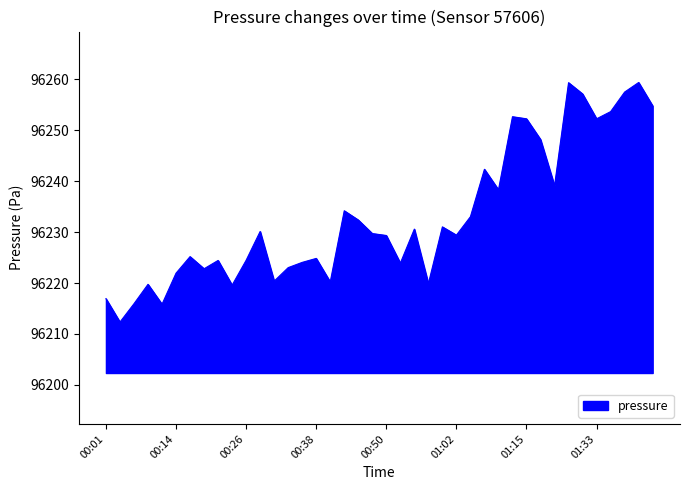

What is the difference between the maximum and minimum values?

47.0